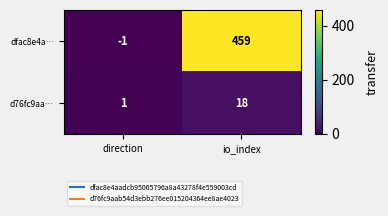

Rank the series at direction from lowest to highest value.

dfac8e4a…, d76fc9aa…